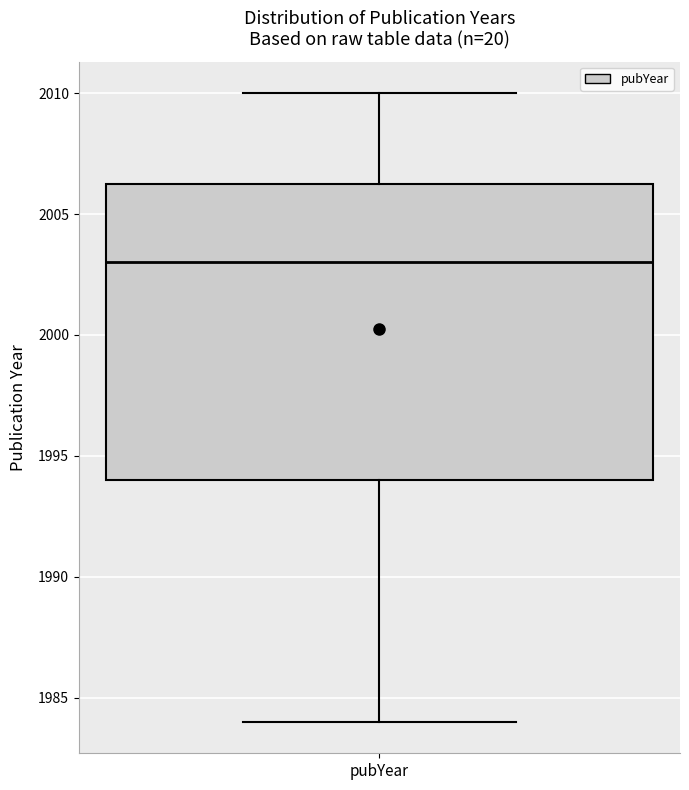

Transcribe this box plot: give where the median line is, the range the box spans, and where the two whiskers end, as read against the y-axis. The values are not printed on the chart, so give them approximately, as read against the axis.

median 2003.0, box 1994.0 to 2006.5, whiskers 1984.0 to 2010.0